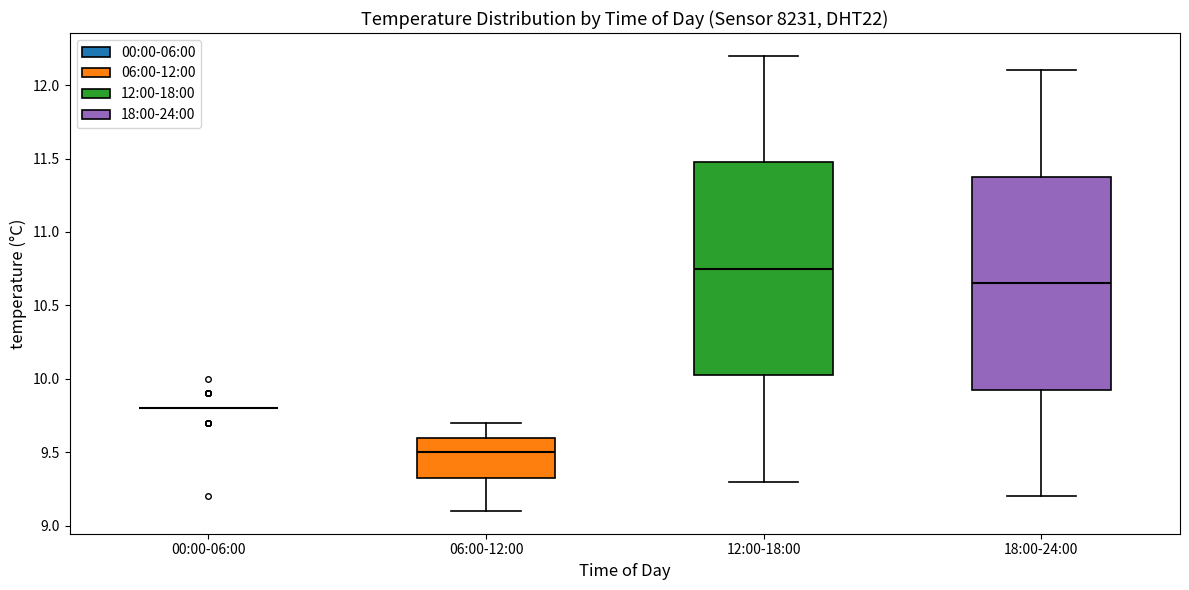

Reading left to right, read every box against the y-axis: the position of its median line, the range the box covers, and the ends of its whiskers. The values are not printed on the chart, so give them approximately, as read against the axis.

00:00-06:00: box collapsed to a line at 9.80, whiskers 9.80 to 9.80
06:00-12:00: median 9.50, box 9.35 to 9.60, whiskers 9.10 to 9.70
12:00-18:00: median 10.75, box 10.05 to 11.50, whiskers 9.30 to 12.20
18:00-24:00: median 10.65, box 9.95 to 11.40, whiskers 9.20 to 12.10